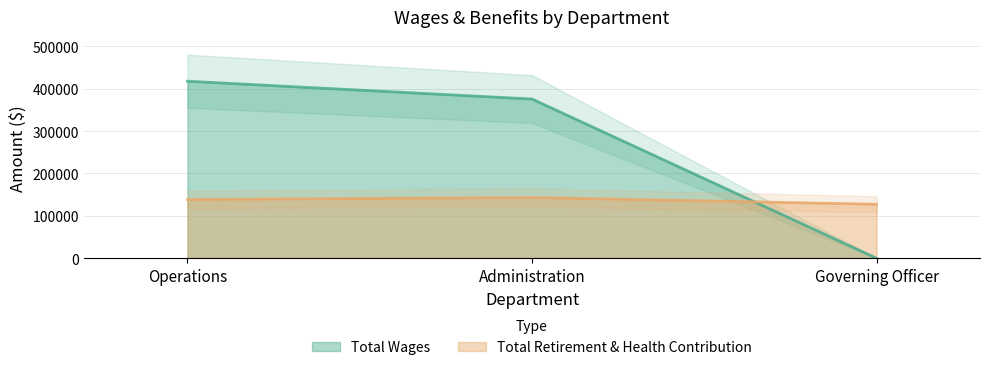

Which series has the largest range (max minus min)?

Total Wages